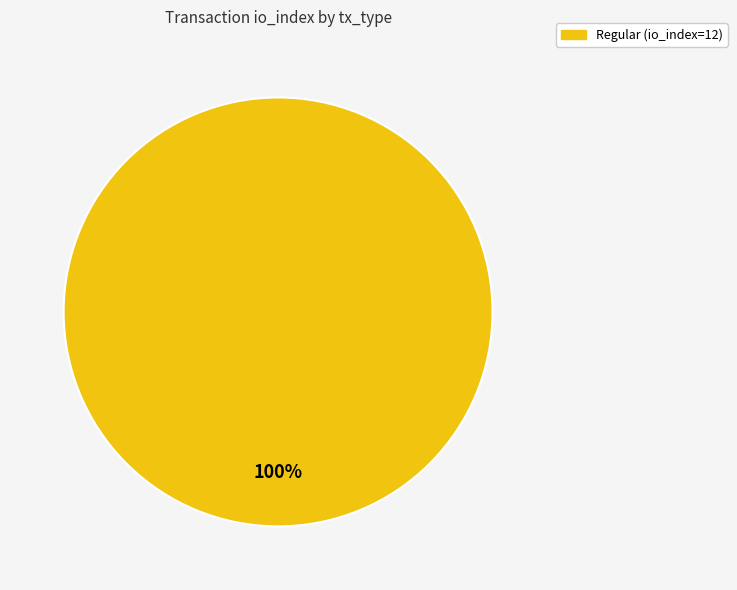

What percentage is the Regular (io_index=12) slice, to the nearest percent?

100%